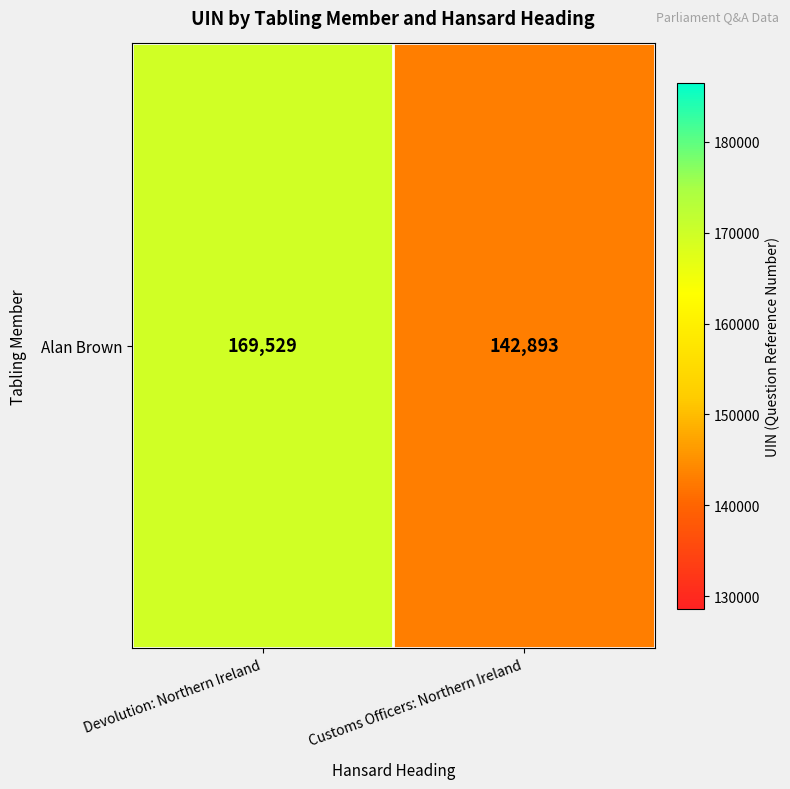

How many values are between 142893 and 169529?

2